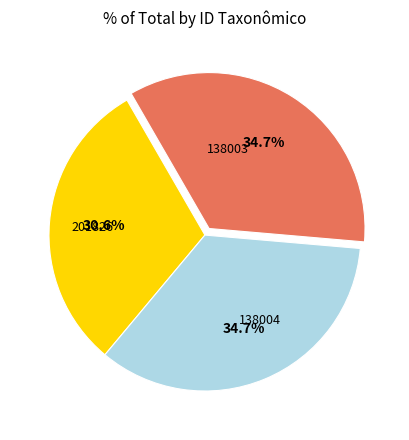

Is there any slice that represents more than half of the pie?

No